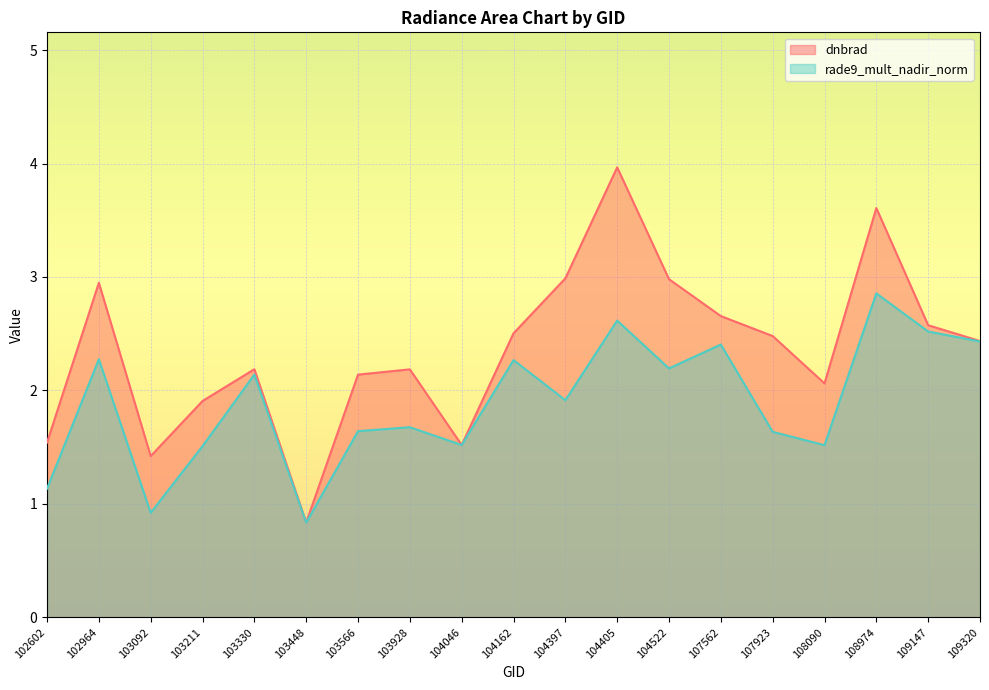

Is the value of rade9_mult_nadir_norm at 107562 greater than the value of dnbrad at 103928?

Yes